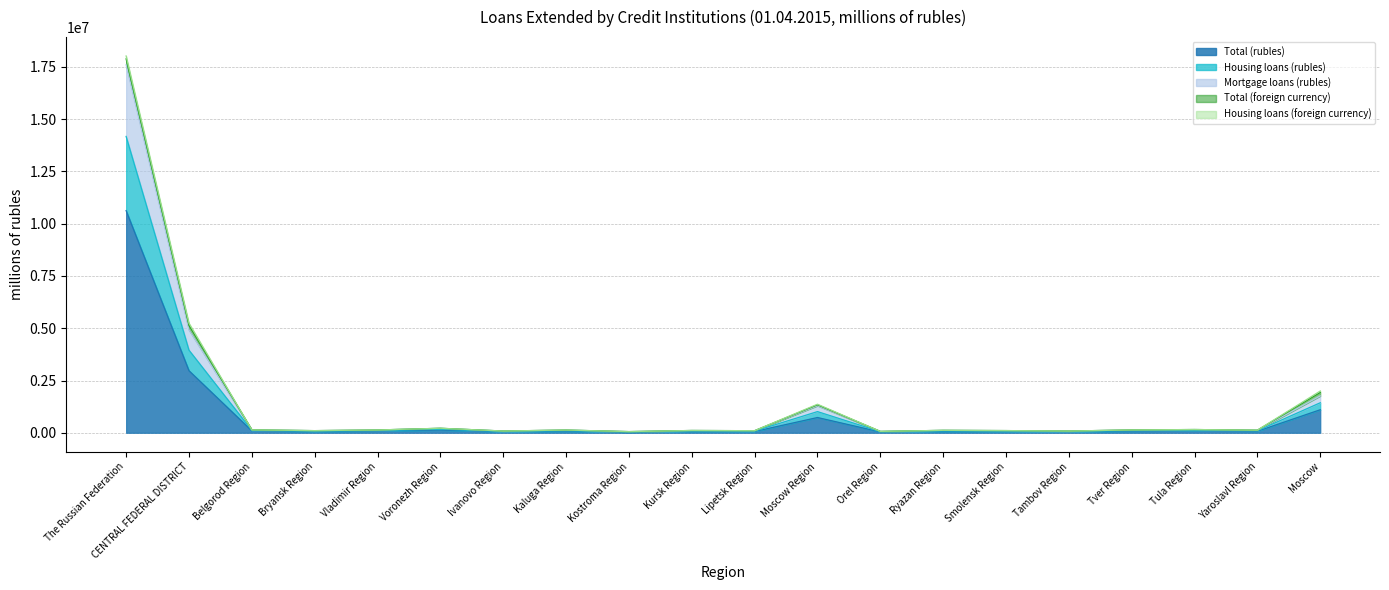

Which label corresponds to the largest value in the chart?

The Russian Federation